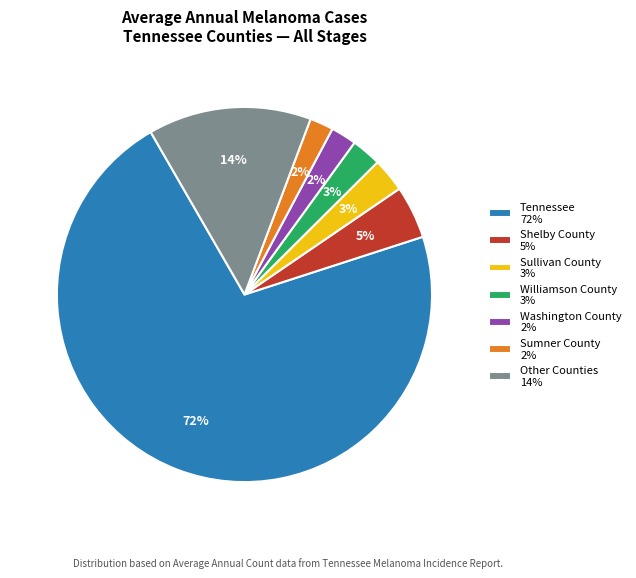

To the nearest percent, what is the difference between the Sumner County 2% and Other Counties 14% slice percentages?

12%